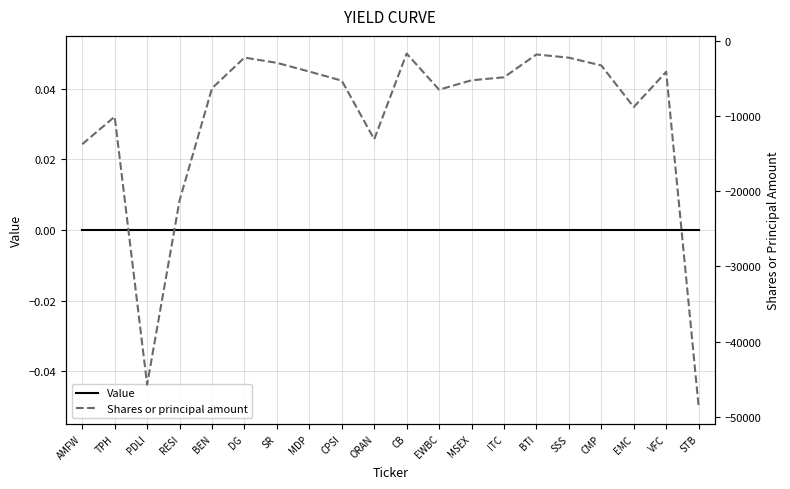

How many lines are shown in the chart?

2